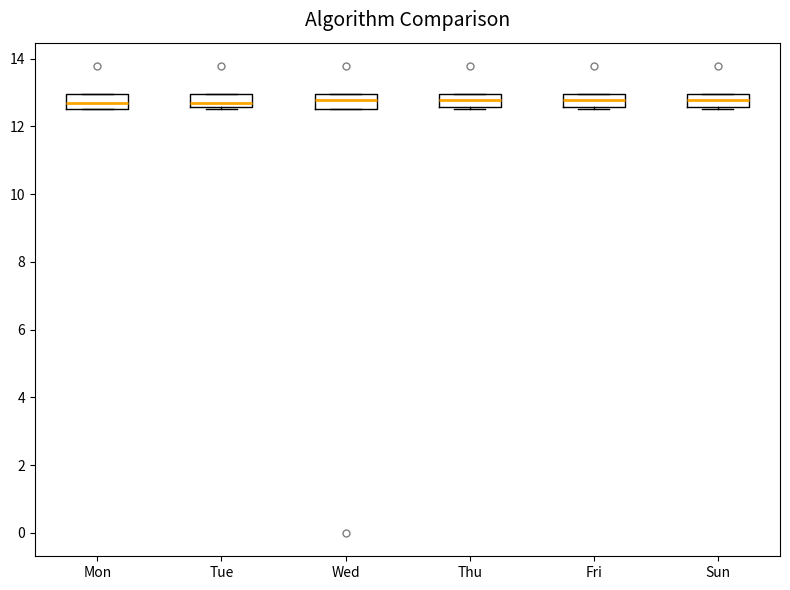

Where does the median line of the box for Sun sit on the y-axis? The values are not printed on the chart, so give them approximately, as read against the axis.

12.8